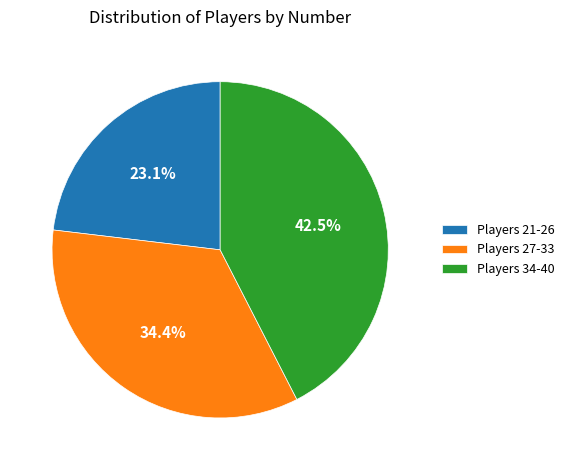

How many segments does this pie chart have?

3